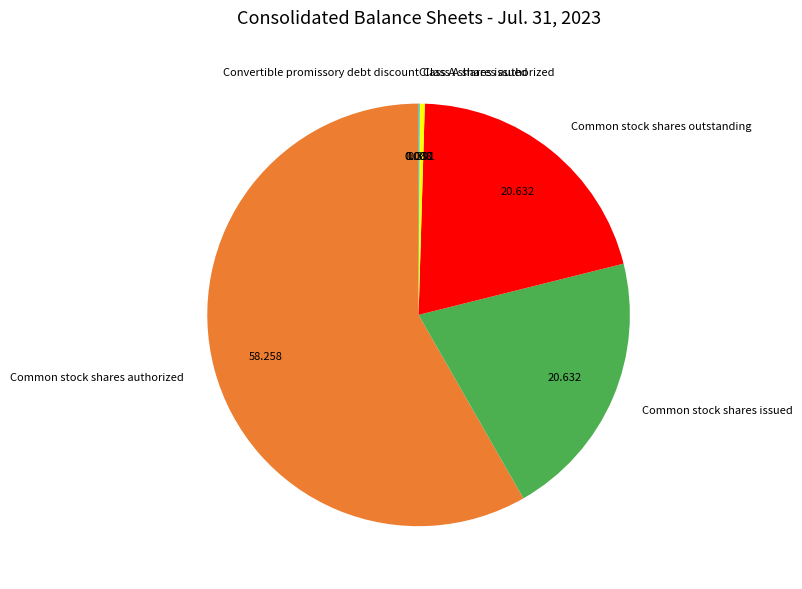

Which category has the biggest portion of the pie?

Common stock shares authorized